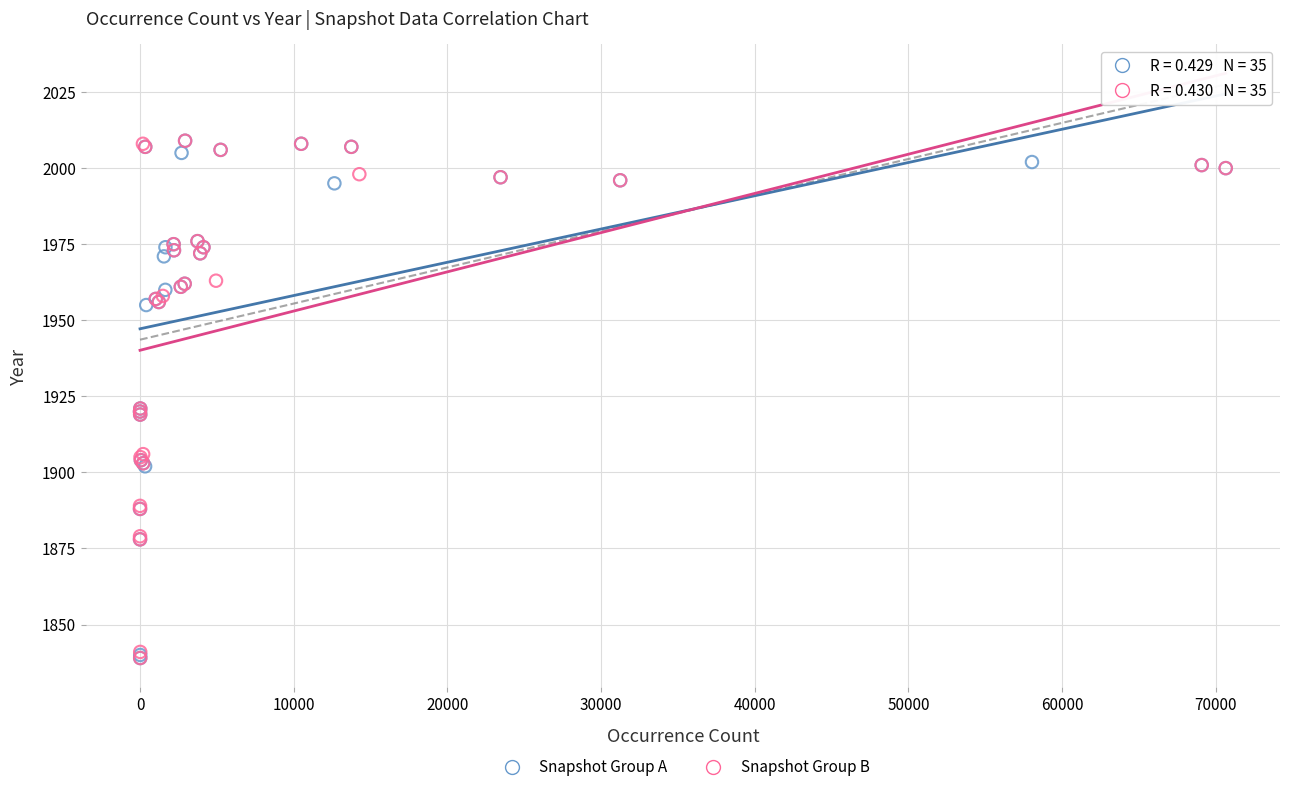

What are all the series names shown in the legend?

Snapshot Group A, Snapshot Group B